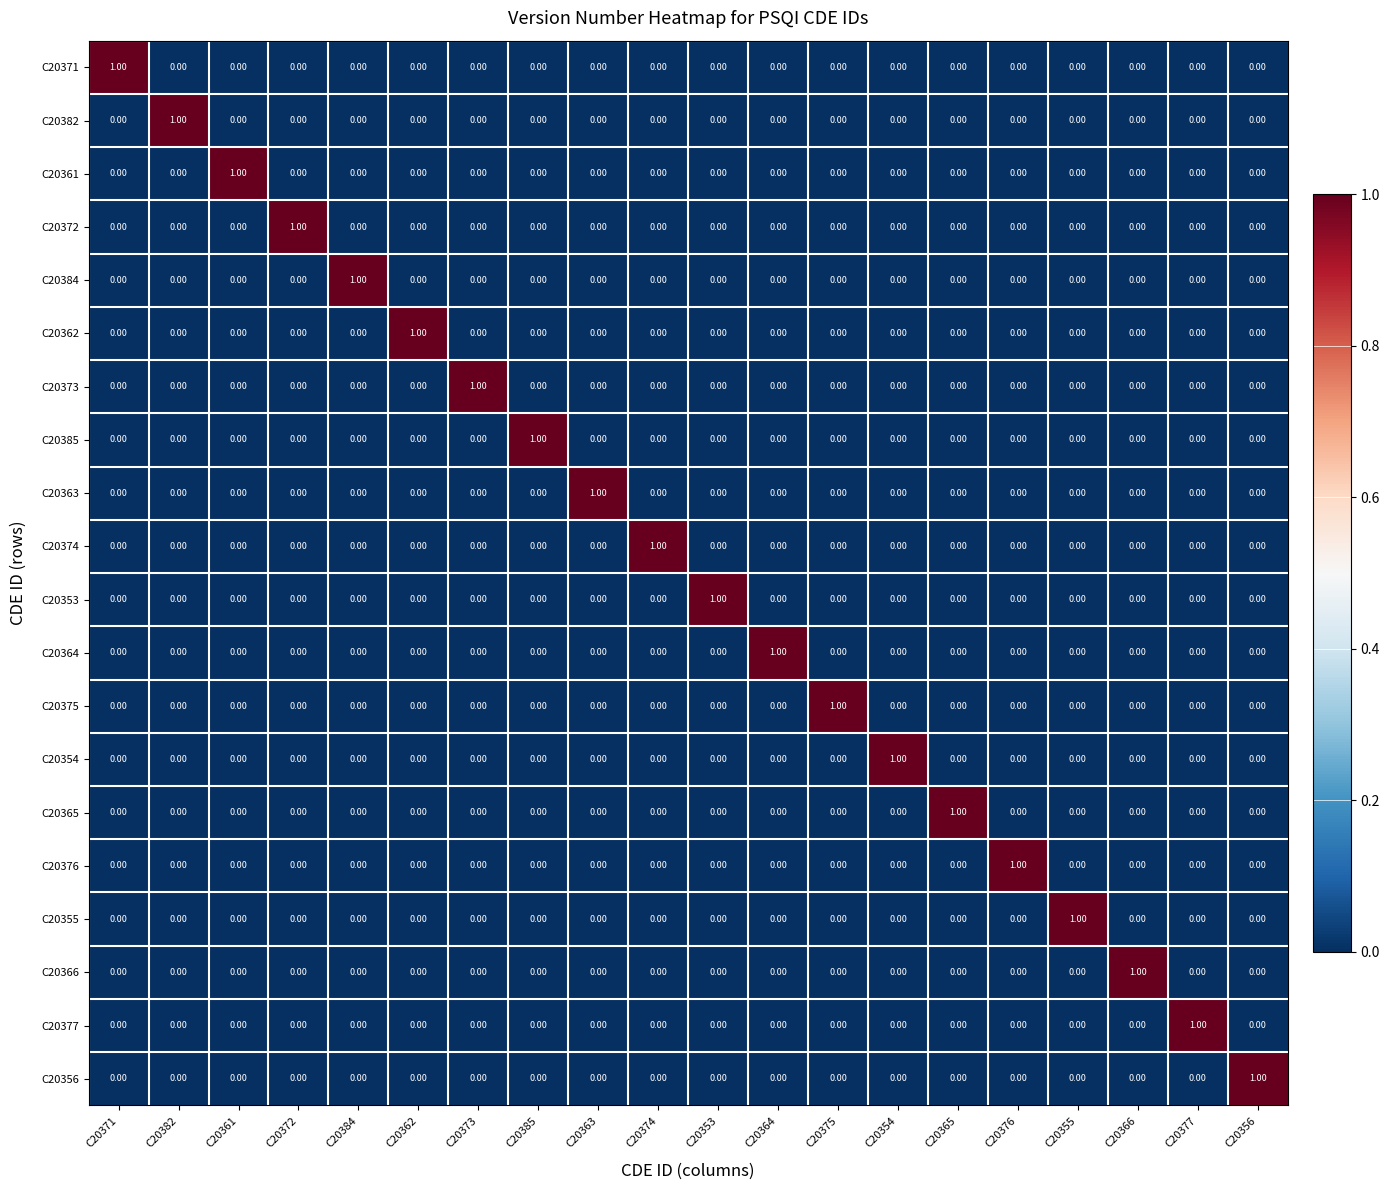

At how many categories does at least one series exceed 0?

20